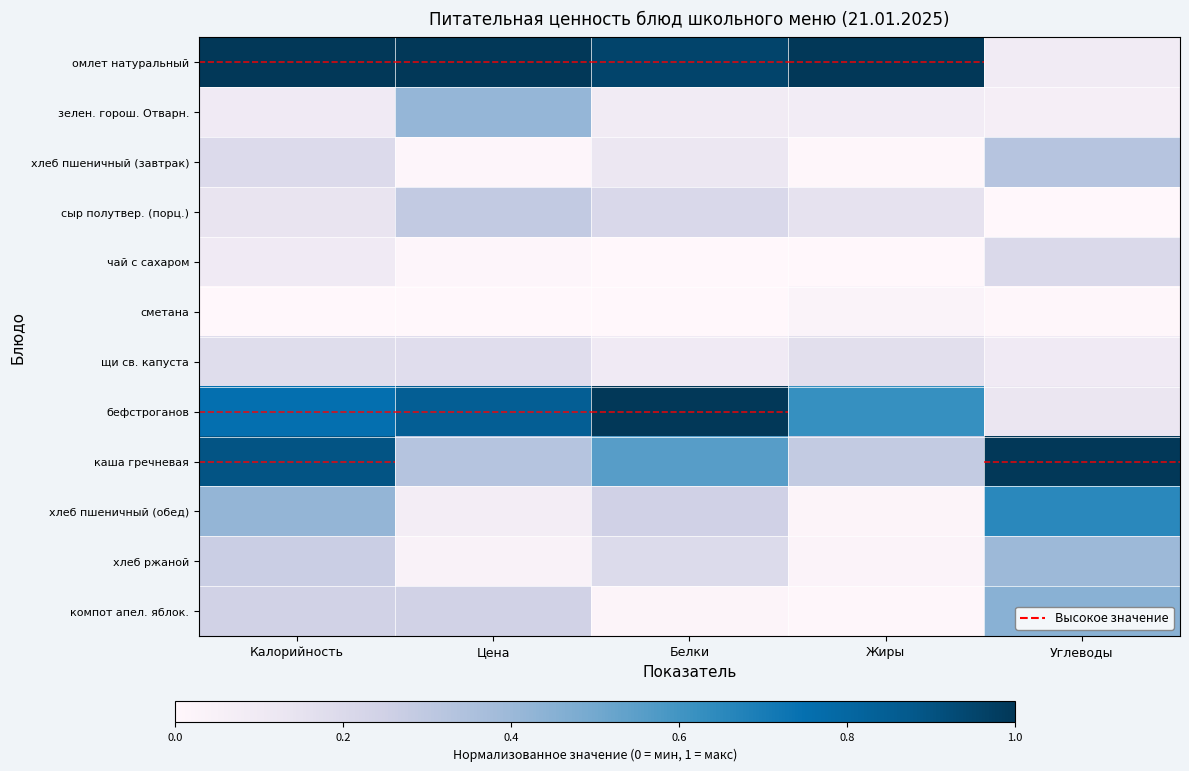

Reading left to right, extract all data points from this chart.

омлет натуральный: Калорийность=1.0	Цена=1.0	Белки=1.0	Жиры=1.0	Углеводы=0.1
зелен. горош. Отварн.: Калорийность=0.1	Цена=0.4	Белки=0.1	Жиры=0.1	Углеводы=0.1
хлеб пшеничный (завтрак): Калорийность=0.2	Цена=0.0	Белки=0.1	Жиры=0.0	Углеводы=0.3
сыр полутвер. (порц.): Калорийность=0.1	Цена=0.3	Белки=0.2	Жиры=0.2	Углеводы=0.0
чай с сахаром: Калорийность=0.1	Цена=0.0	Белки=0.0	Жиры=0.0	Углеводы=0.2
сметана: Калорийность=0.0	Цена=0.0	Белки=0.0	Жиры=0.0	Углеводы=0.0
щи св. капуста: Калорийность=0.2	Цена=0.2	Белки=0.1	Жиры=0.2	Углеводы=0.1
бефстроганов: Калорийность=0.8	Цена=0.8	Белки=1.0	Жиры=0.6	Углеводы=0.1
каша гречневая: Калорийность=0.9	Цена=0.3	Белки=0.6	Жиры=0.3	Углеводы=1.0
хлеб пшеничный (обед): Калорийность=0.4	Цена=0.1	Белки=0.2	Жиры=0.0	Углеводы=0.7
хлеб ржаной: Калорийность=0.3	Цена=0.0	Белки=0.2	Жиры=0.0	Углеводы=0.4
компот апел. яблок.: Калорийность=0.2	Цена=0.2	Белки=0.0	Жиры=0.0	Углеводы=0.4